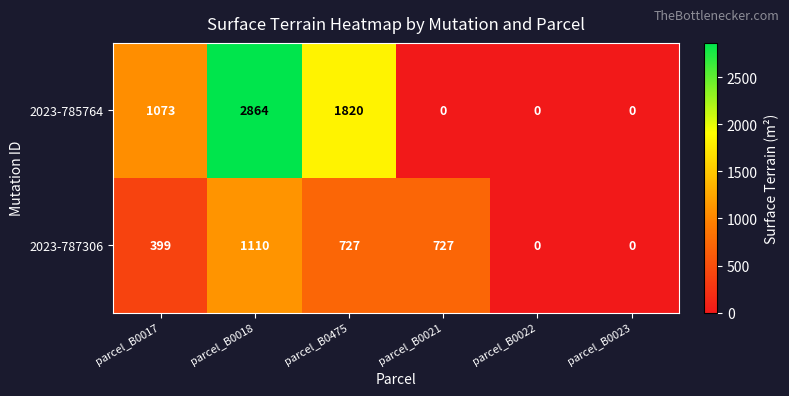

Reading right to left, transcribe all the data shown in this chart.

2023-785764: 0	0	0	1820	2864	1073
2023-787306: 0	0	727	727	1110	399